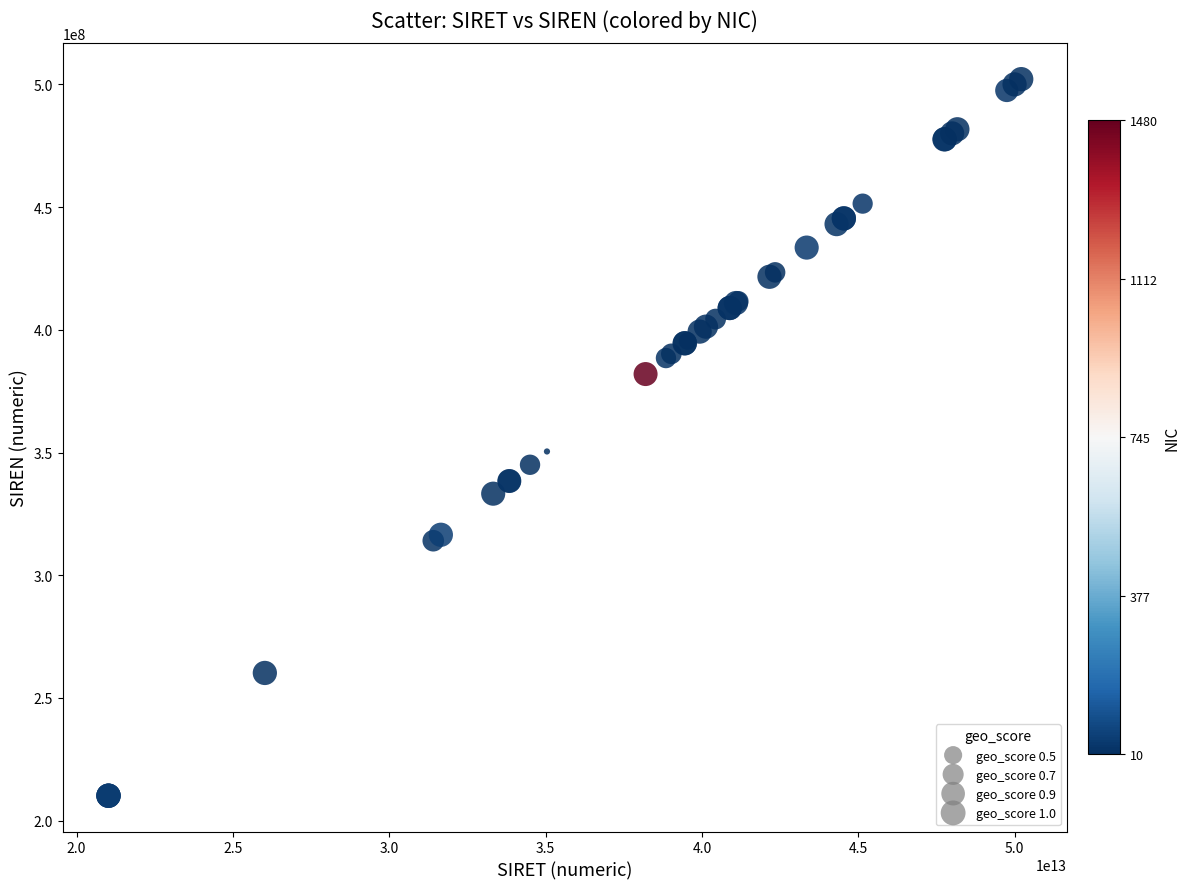

What Y value in the scatter plot is closest to 356151777?

350426599